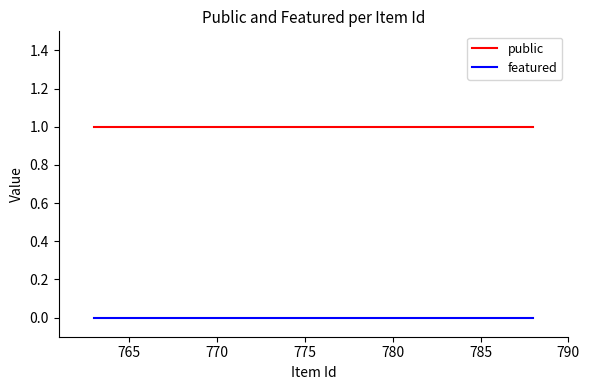

Reading left to right, extract all data points from this chart.

public: 1	1	1	1	1	1	1
featured: 0	0	0	0	0	0	0